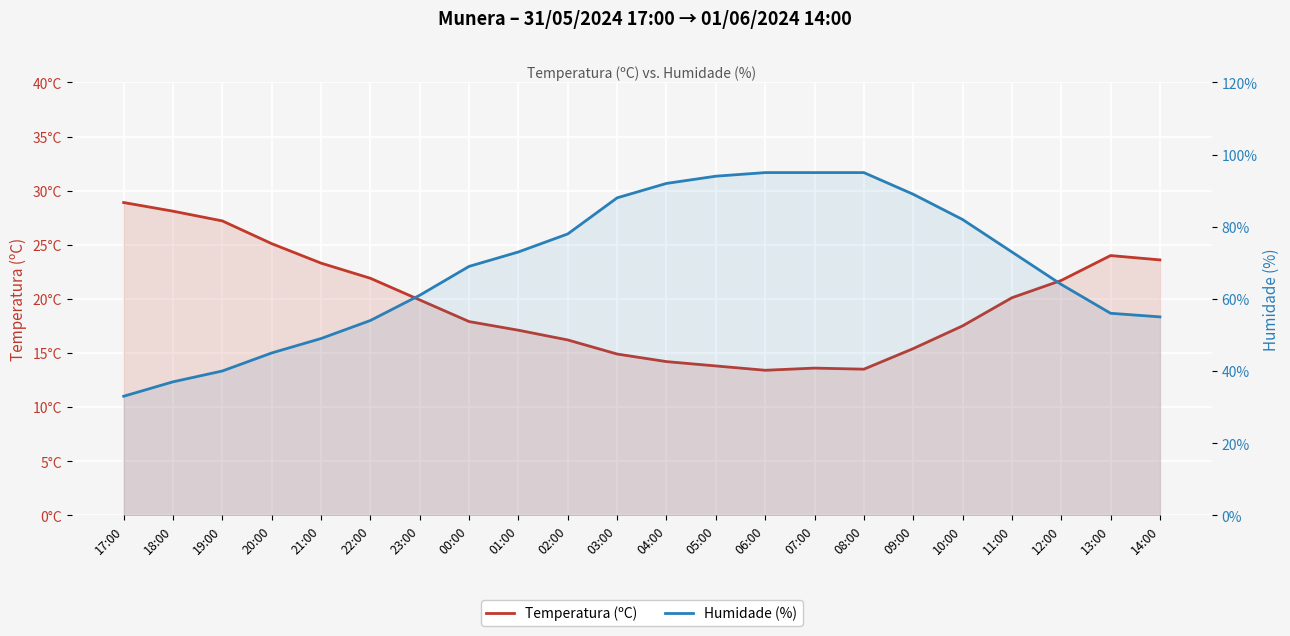

Reading left to right, list all the values displayed in this chart.

Temperatura (ºC): 28.9	28.1	27.2	25.1	23.3	21.9	19.9	17.9	17.1	16.2	14.9	14.2	13.8	13.4	13.6	13.5	15.4	17.5	20.1	21.7	24.0	23.6
Humidade (%): 33.0	37.0	40.0	45.0	49.0	54.0	61.0	69.0	73.0	78.0	88.0	92.0	94.0	95.0	95.0	95.0	89.0	82.0	73.0	64.0	56.0	55.0